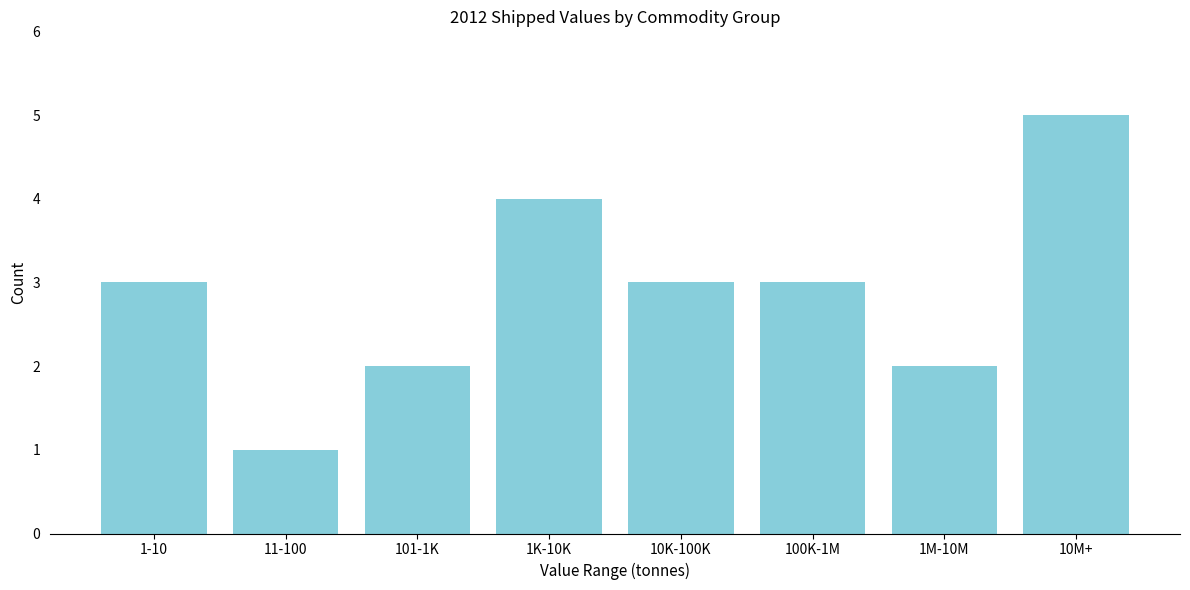

Reading left to right, transcribe all the data shown in this chart.

1-10=3	11-100=1	101-1K=2	1K-10K=4	10K-100K=3	100K-1M=3	1M-10M=2	10M+=5